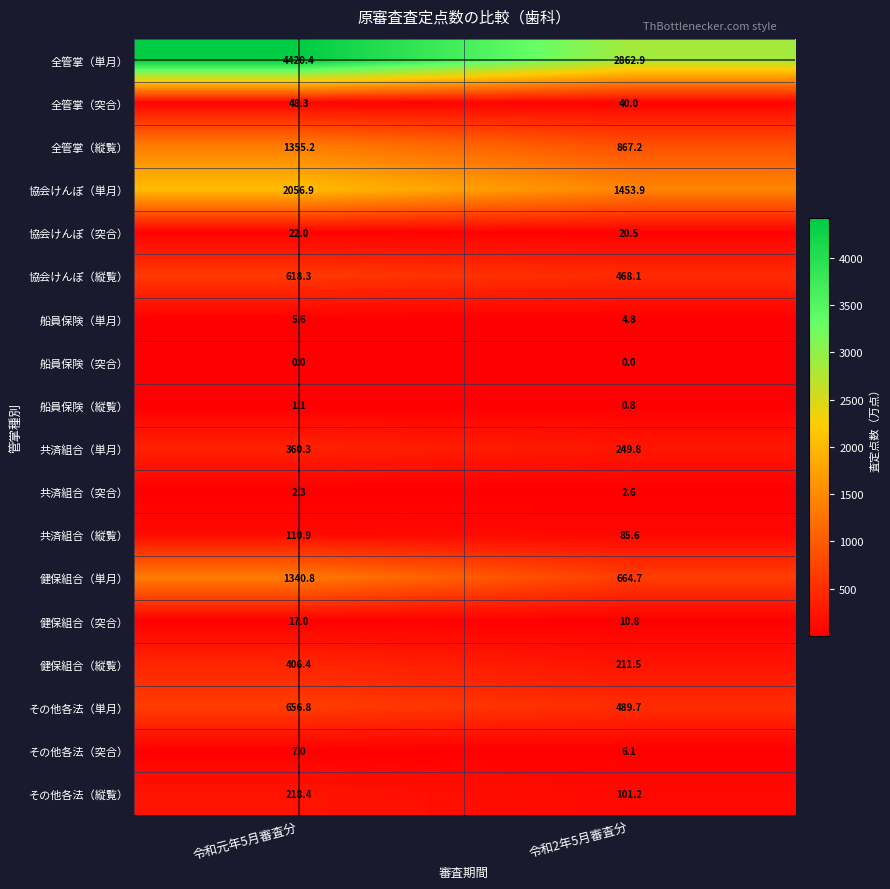

What value does the 健保組合（縦覧） series have at 令和2年5月審査分?

211.5